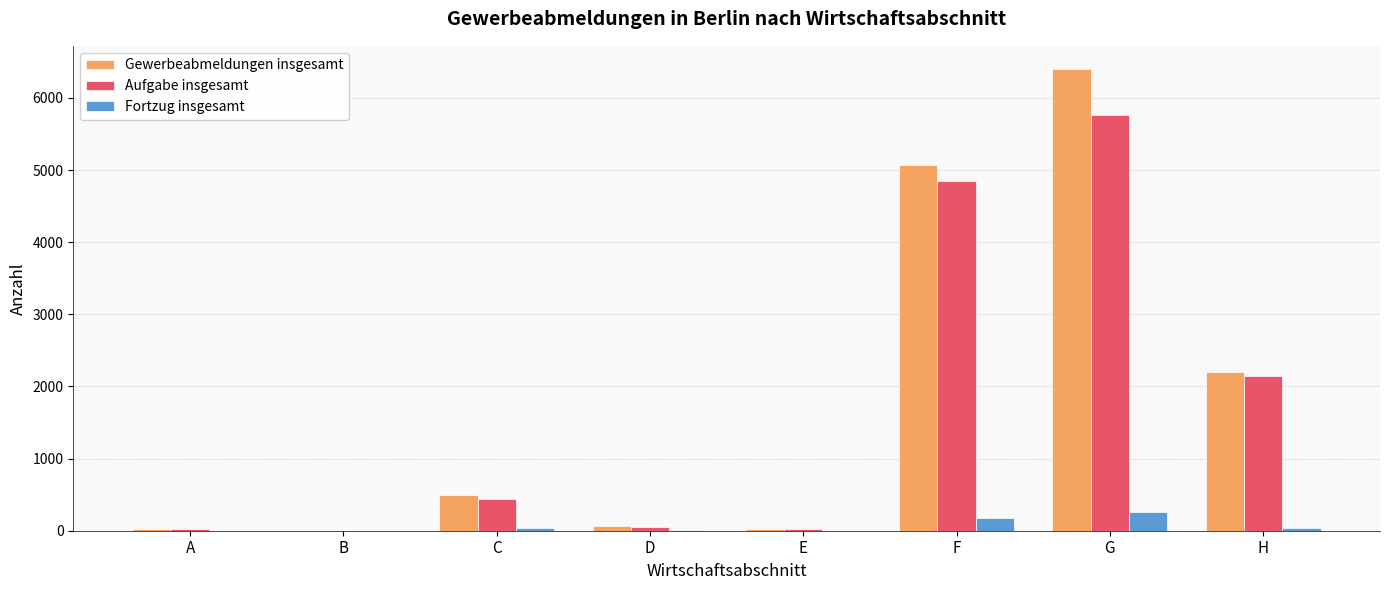

What is the highest value of the Fortzug insgesamt series?

260